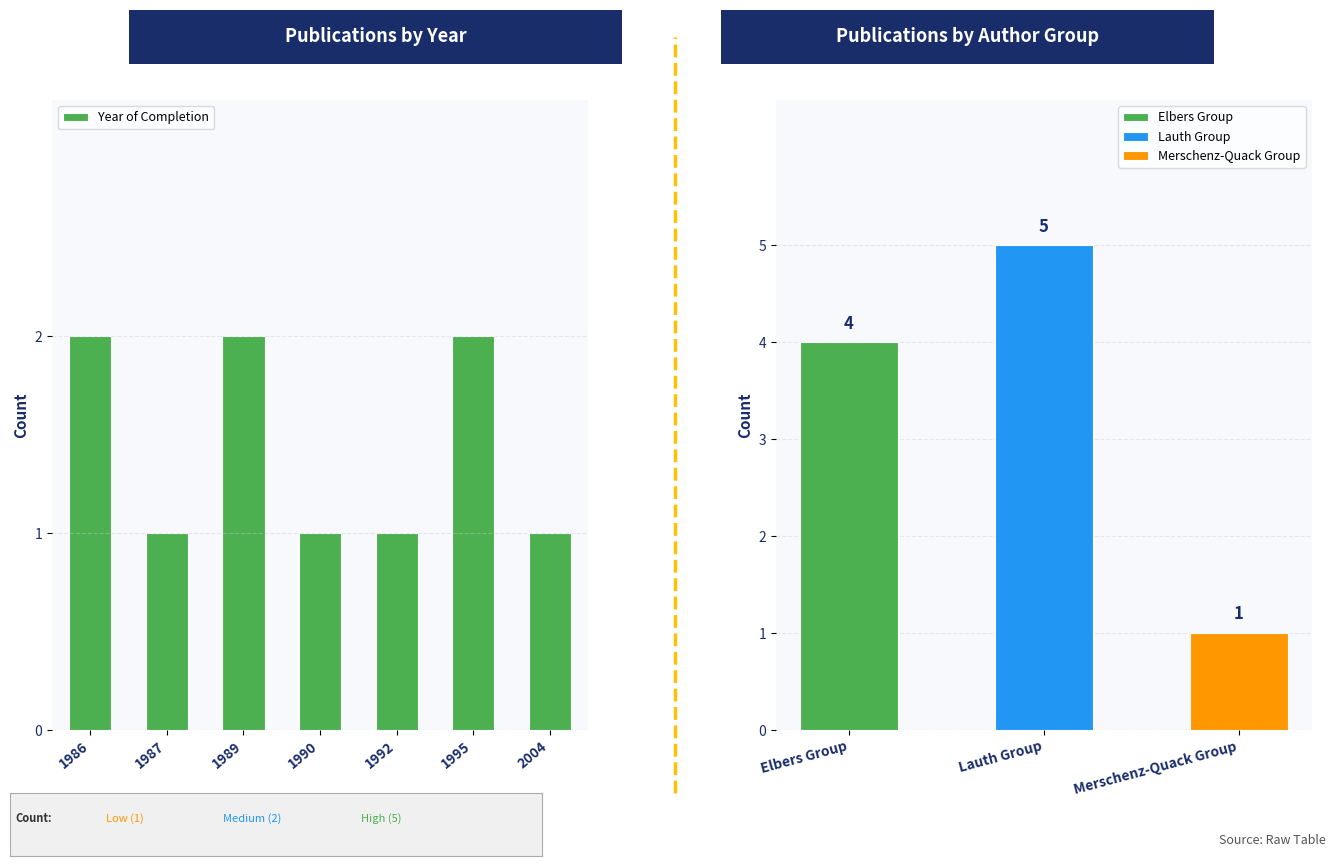

What is the change in value from 1986 to 1992?

-1